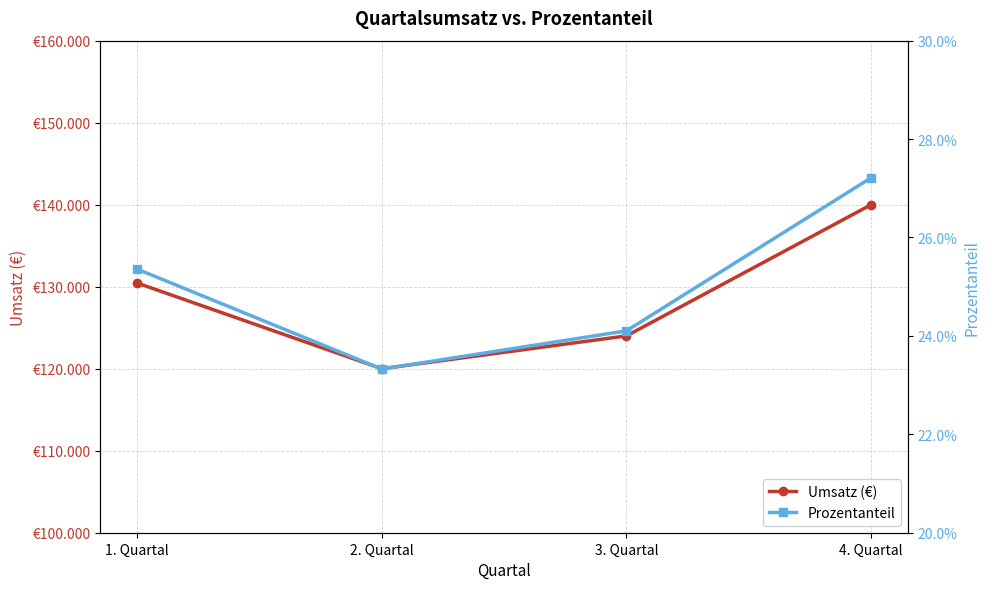

What is the difference between the highest and lowest values at 2. Quartal?

119999.8